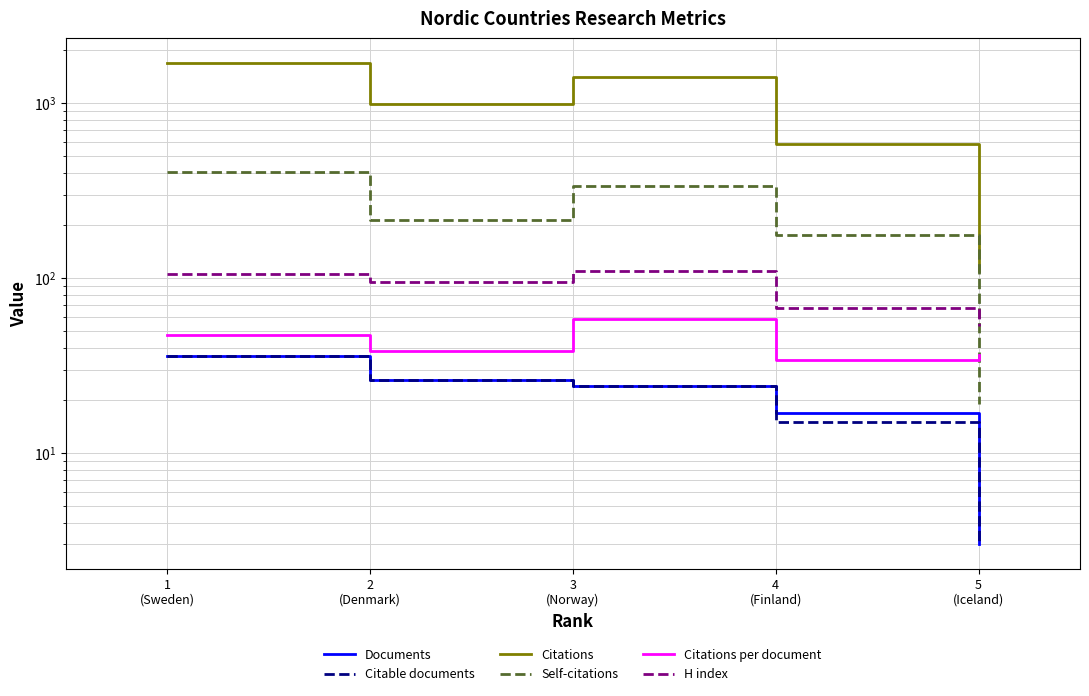

How many values in the Citations per document series are below 38?

2